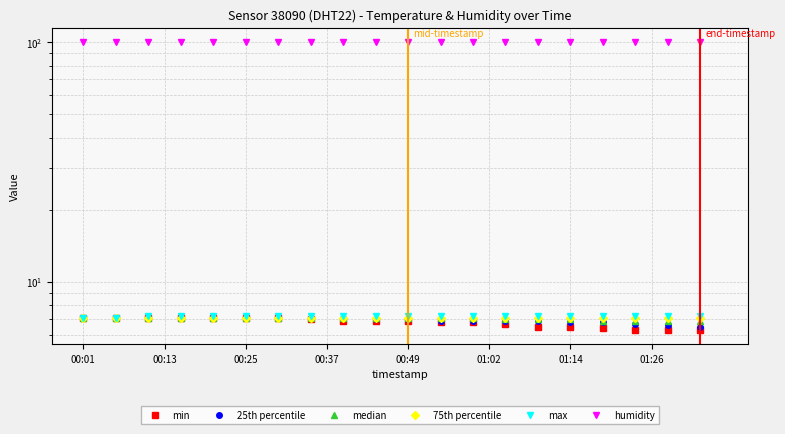

How many series are shown in this chart?

6